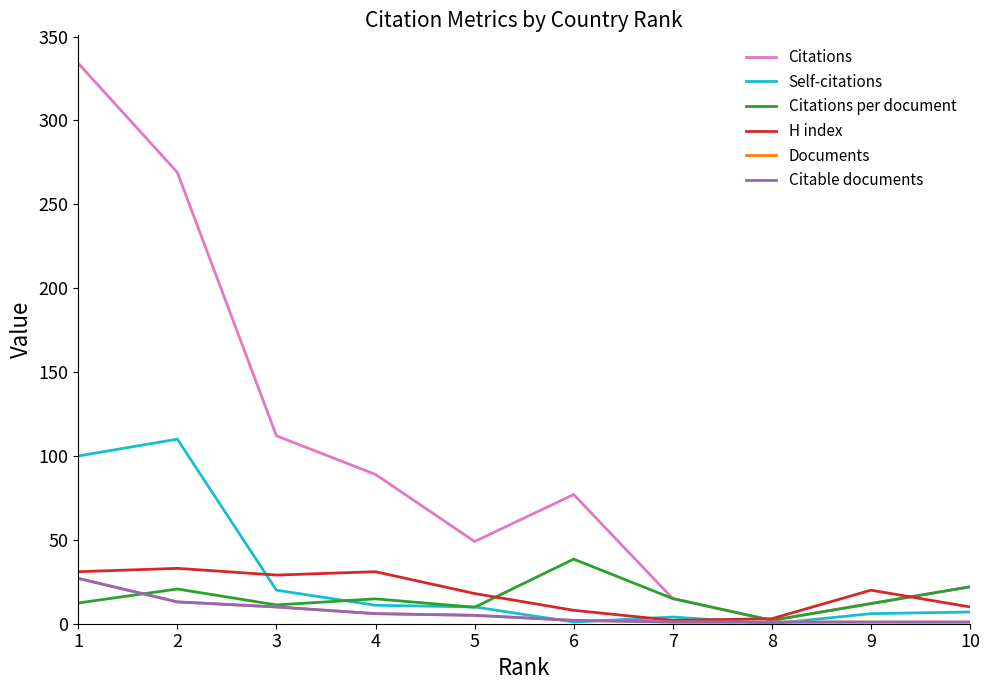

The value of Citations per document at 8 is 3.4. True or false?

False